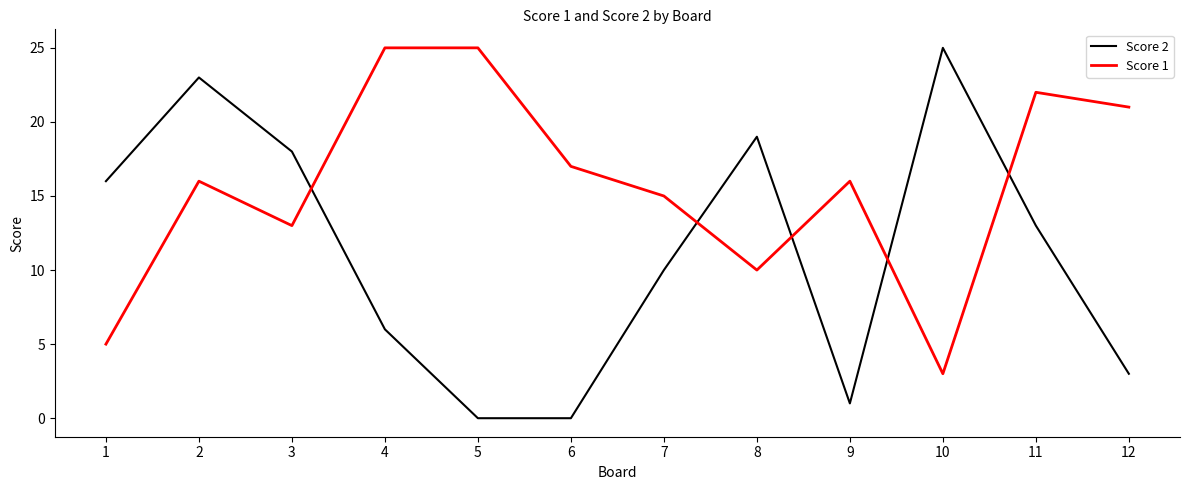

Is the value of Score 1 at 9 greater than the value of Score 2 at 10?

No